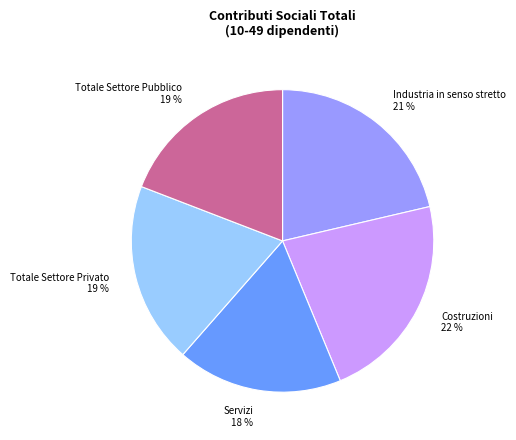

Combined, do Industria in senso stretto 21 % and Costruzioni 22 % account for over 50%?

No